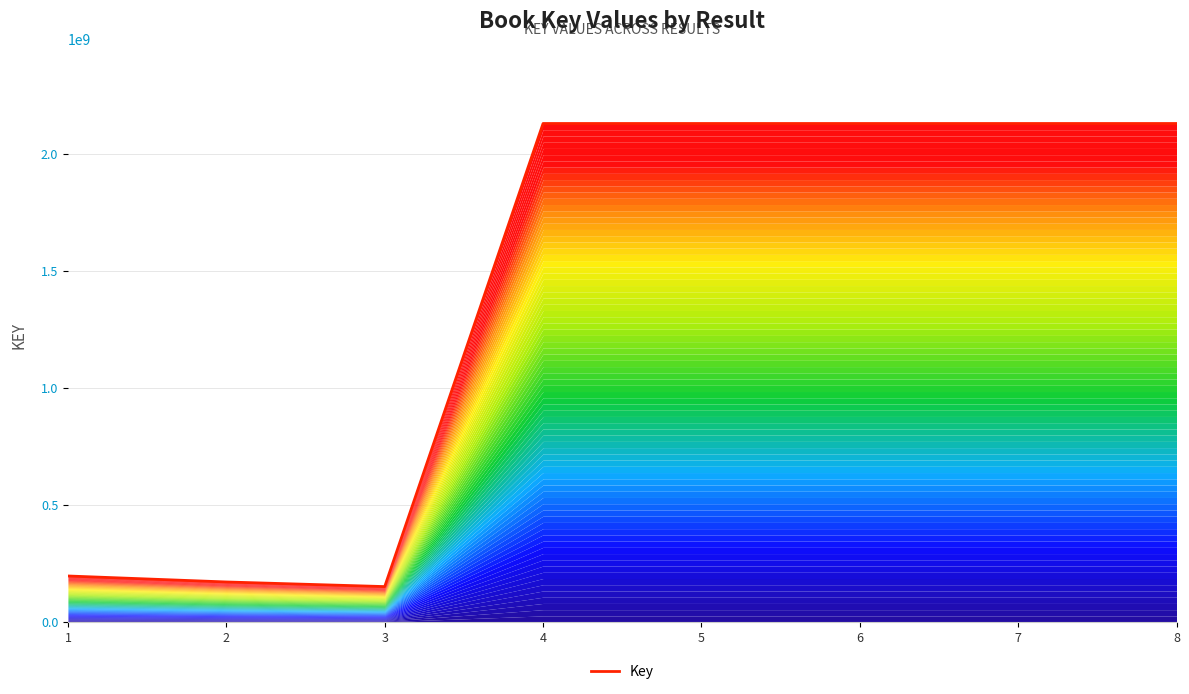

Which category has the highest value across all series?

5